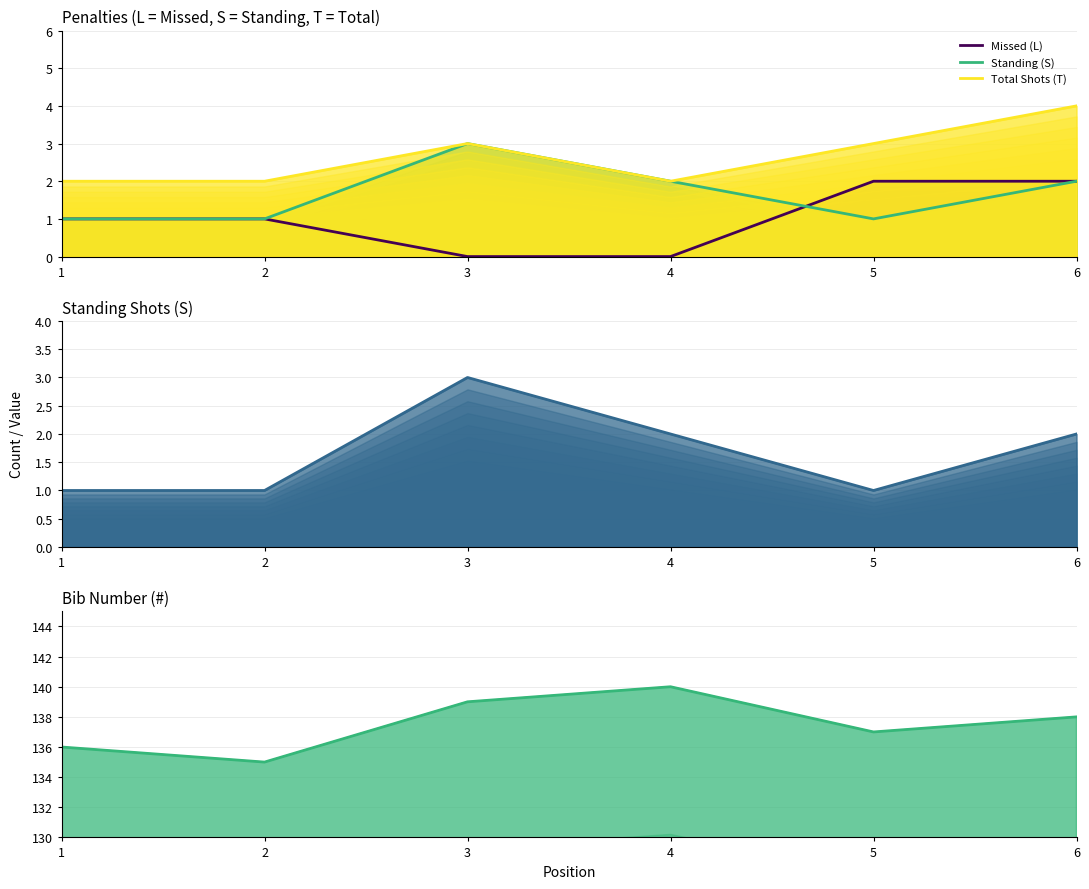

How many Total Shots (T) values are between 2 and 3?

5